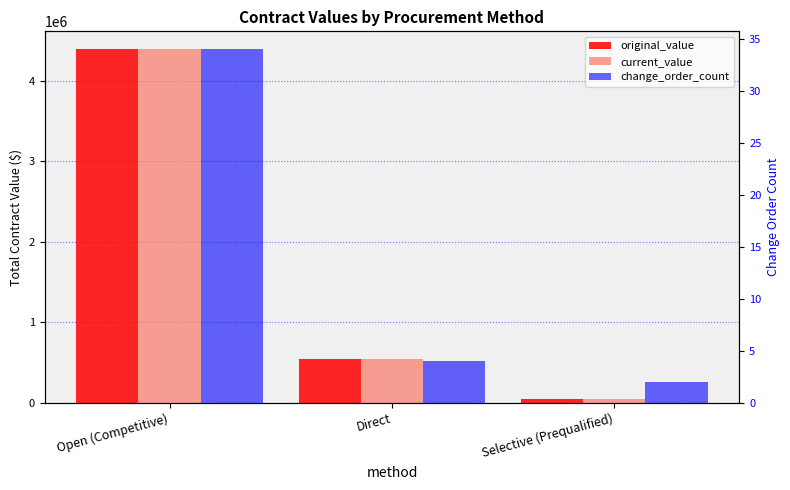

Between Selective (Prequalified) and Open (Competitive), which is larger?

Open (Competitive)